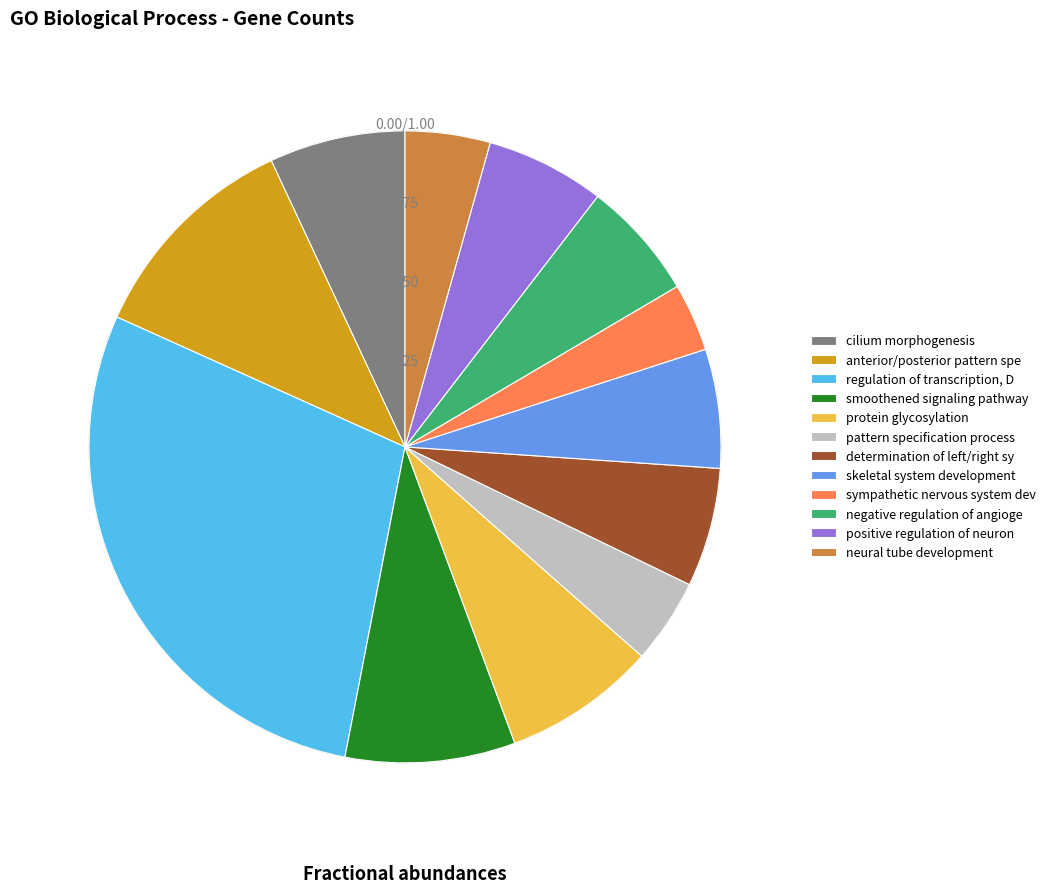

Which slice is the largest?

regulation of transcription, DNA-templated